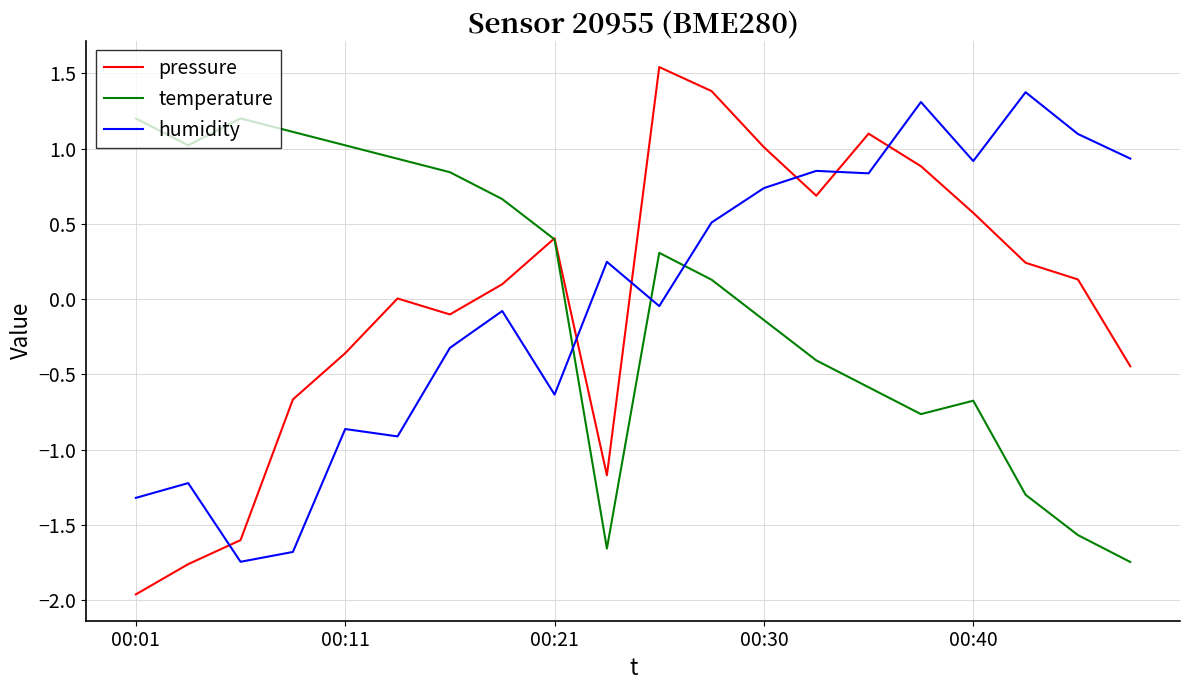

How many intersections are there between pressure and humidity?

6